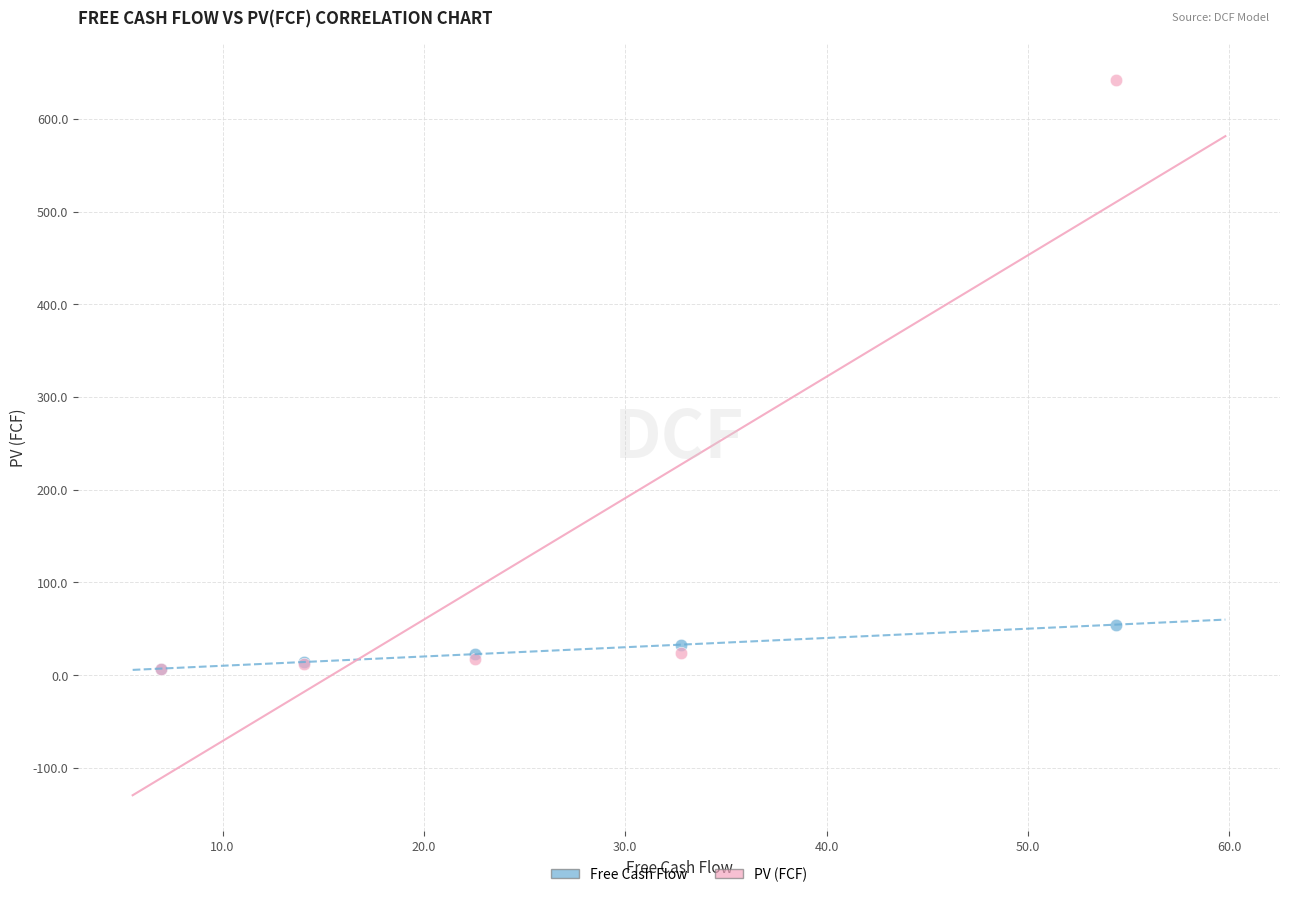

Which series has the widest spread of Y values?

PV (FCF)